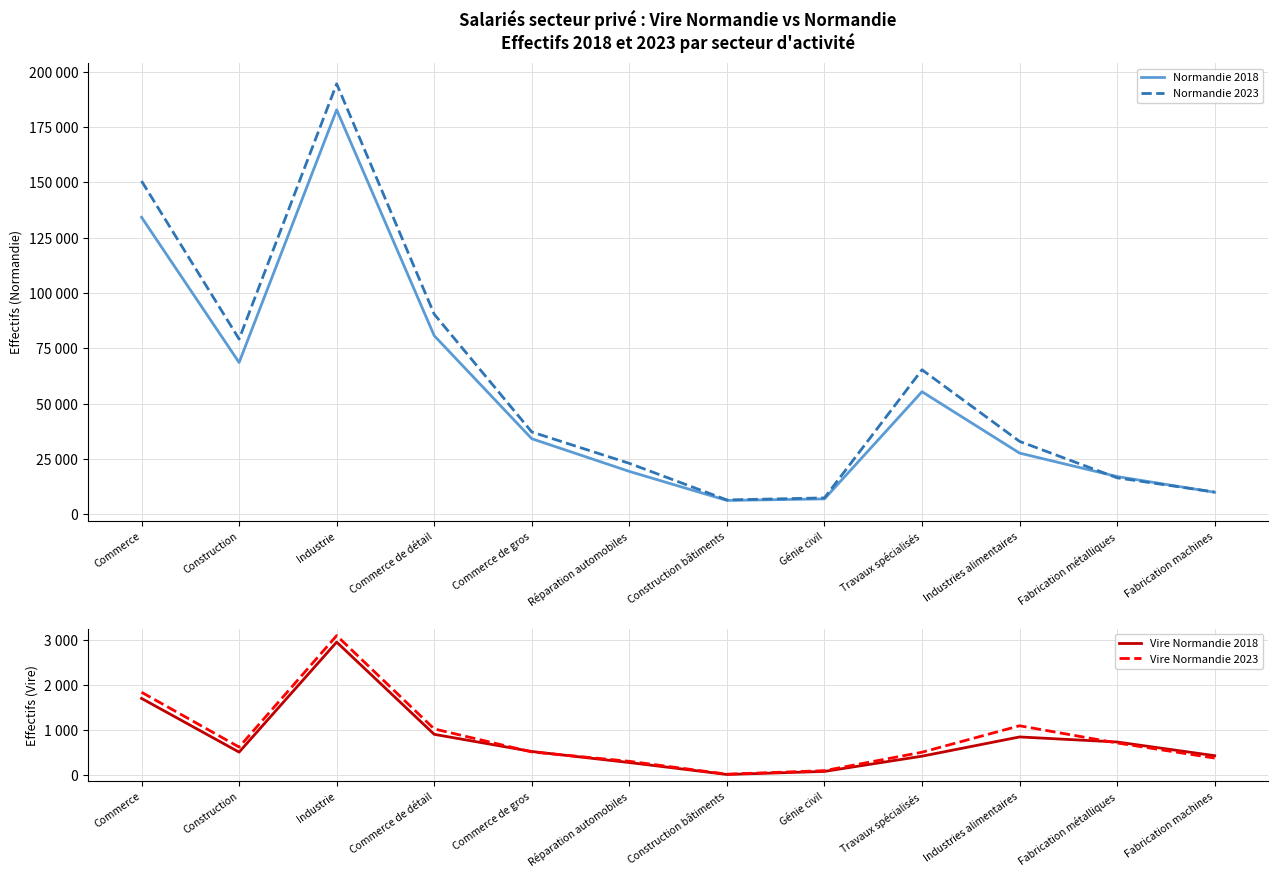

What is the label of the 8th point from the right?

Commerce de gros